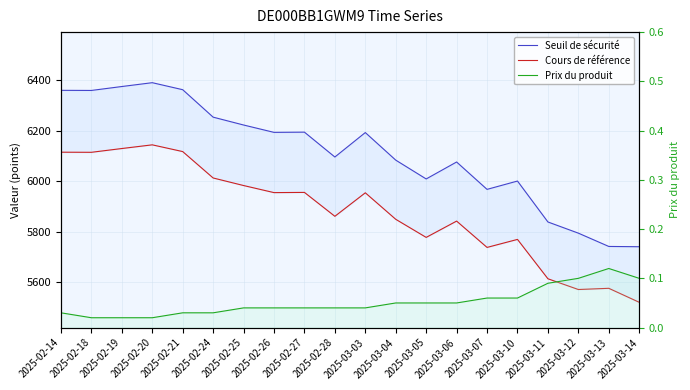

What is the difference between the maximum and minimum values in the Cours de référence series?

622.6